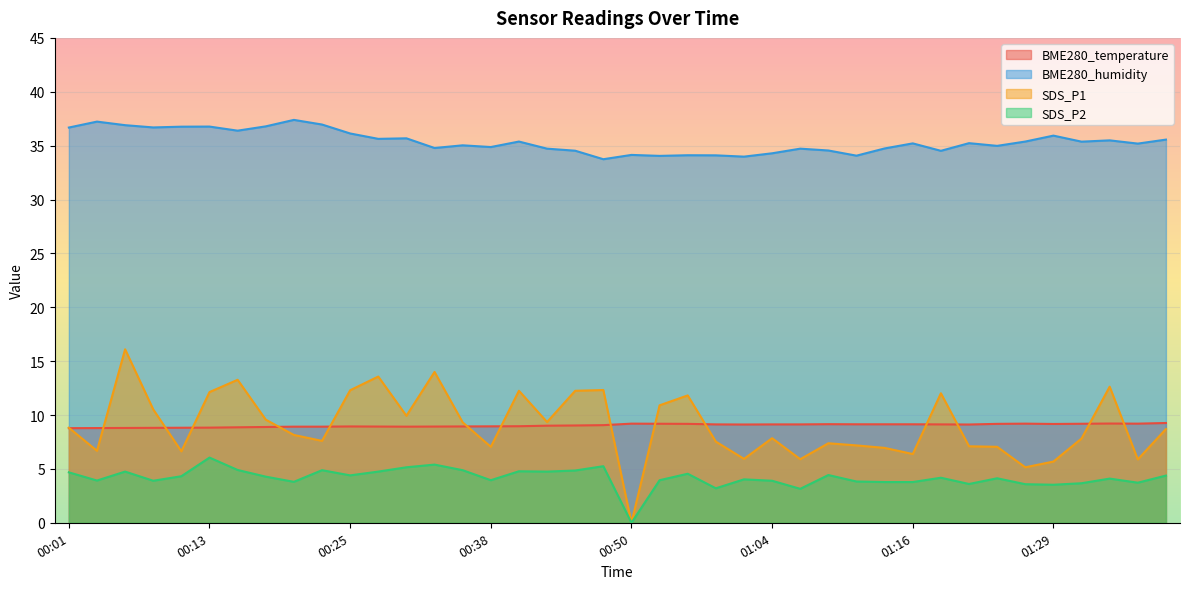

Which label corresponds to the largest value in the chart?

00:21